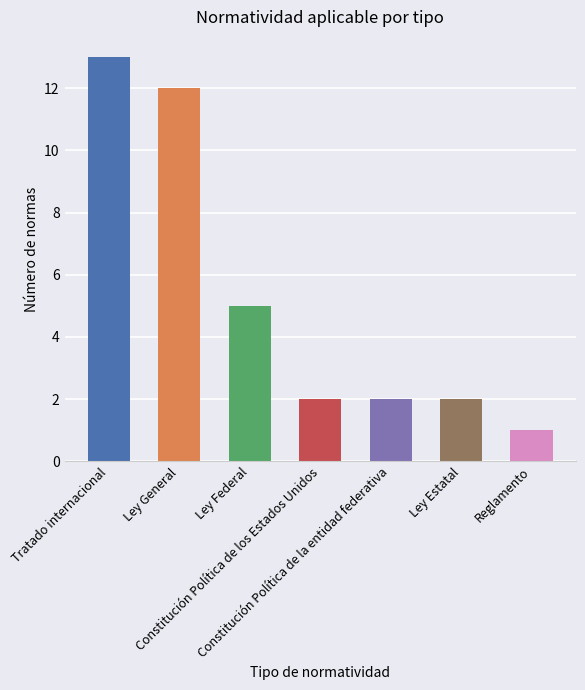

What value does the data have at Constitución Política de los Estados Unidos?

2